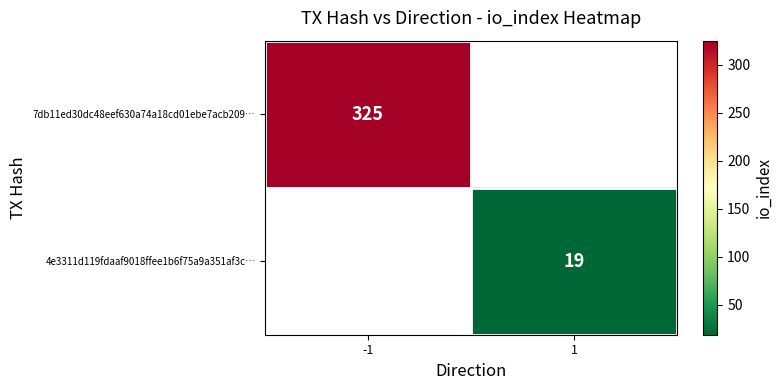

True or false: 7db11ed30dc48eef630a74a18cd01ebe7acb209… has a value of 325 at -1.

True